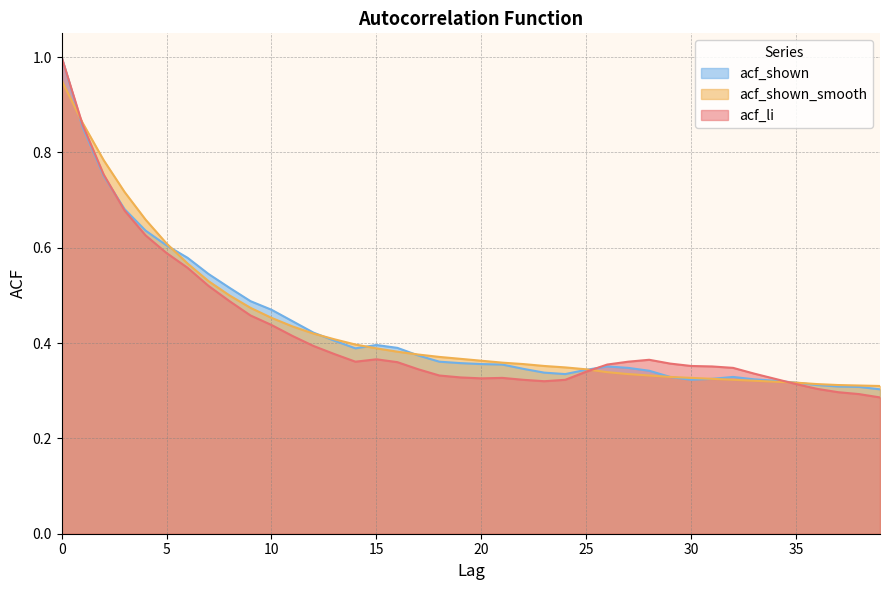

How many interior local valleys does the acf_shown series have?

3